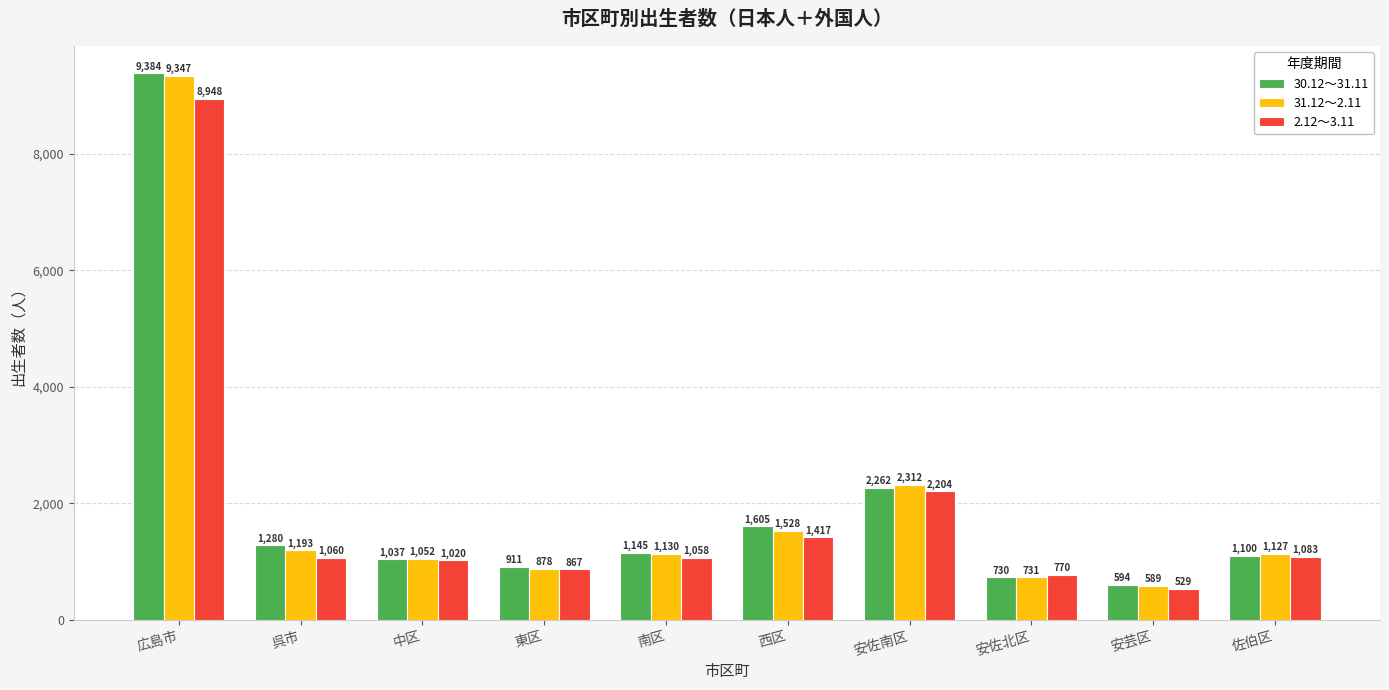

What is the label of the 9th bar from the left?

安芸区